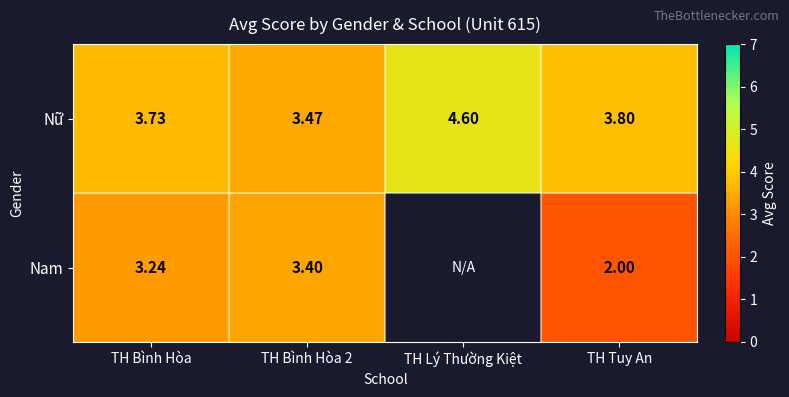

Is the value of Nam at TH Bình Hòa 2 greater than the value of Nữ at TH Bình Hòa?

No